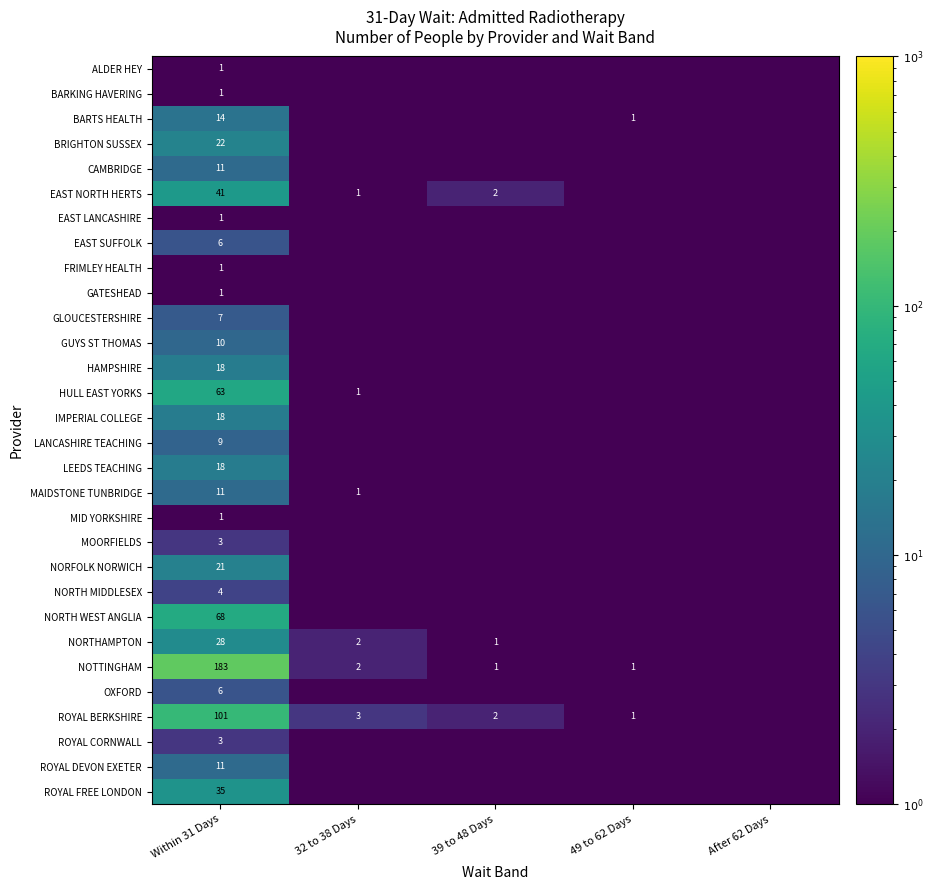

What is the total value across all series at Within 31 Days?

717.0